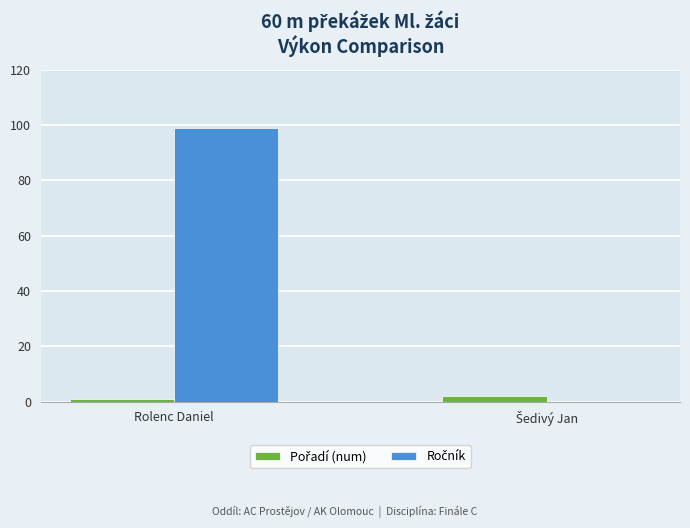

Does the chart contain stacked bars?

No